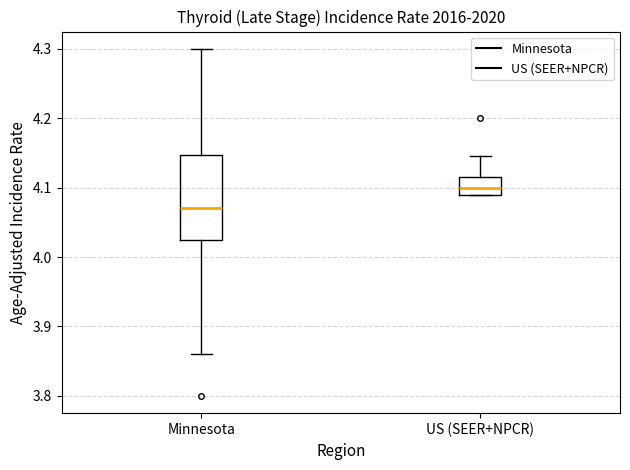

Reading left to right, transcribe this box plot: for each box, give where its median line is, the range the box spans, and where its two whiskers end, as read against the y-axis. The values are not printed on the chart, so give them approximately, as read against the axis.

Minnesota: median 4.07, box 4.02 to 4.15, whiskers 3.86 to 4.30
US (SEER+NPCR): median 4.10, box 4.09 to 4.12, whiskers 4.09 to 4.15